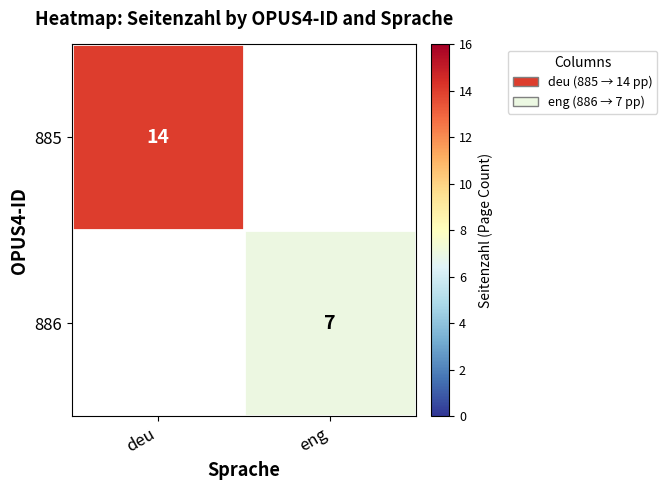

The 886 series shows 7 at eng. True or false?

True